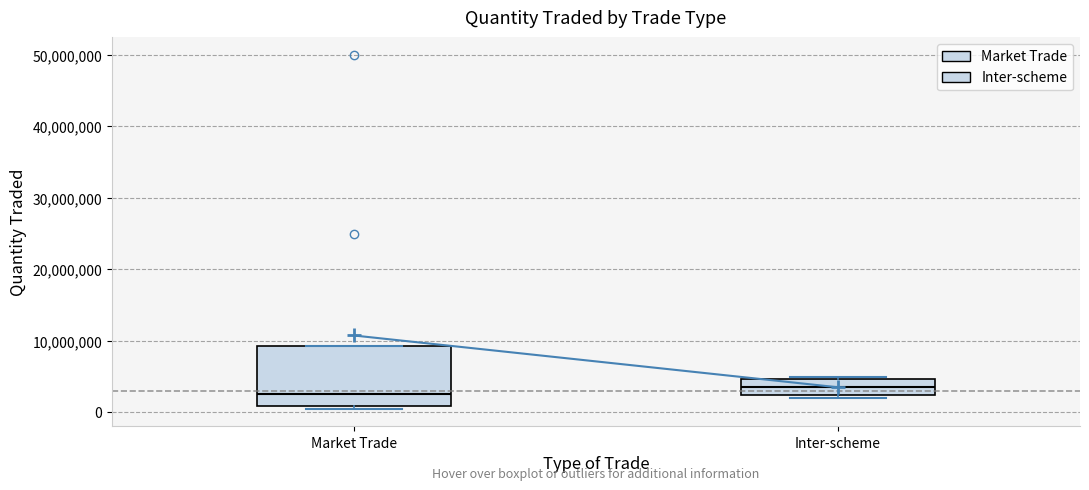

Reading left to right, read every box against the y-axis: the position of its median line, the range the box covers, and the ends of its whiskers. The values are not printed on the chart, so give them approximately, as read against the axis.

Market Trade: median 3000000, box 1000000 to 9000000, whiskers 1000000 (just below the box's lower edge) to 9000000
Inter-scheme: median 4000000, box 2000000 to 5000000, whiskers 2000000 (just below the box's lower edge) to 5000000 (just above the box's upper edge)